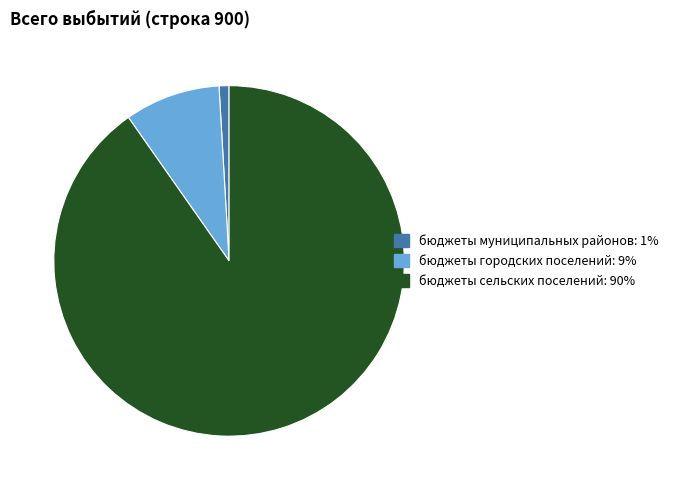

What is the ratio of the value at бюджеты сельских поселений to the value at бюджеты муниципальных районов?

98.2